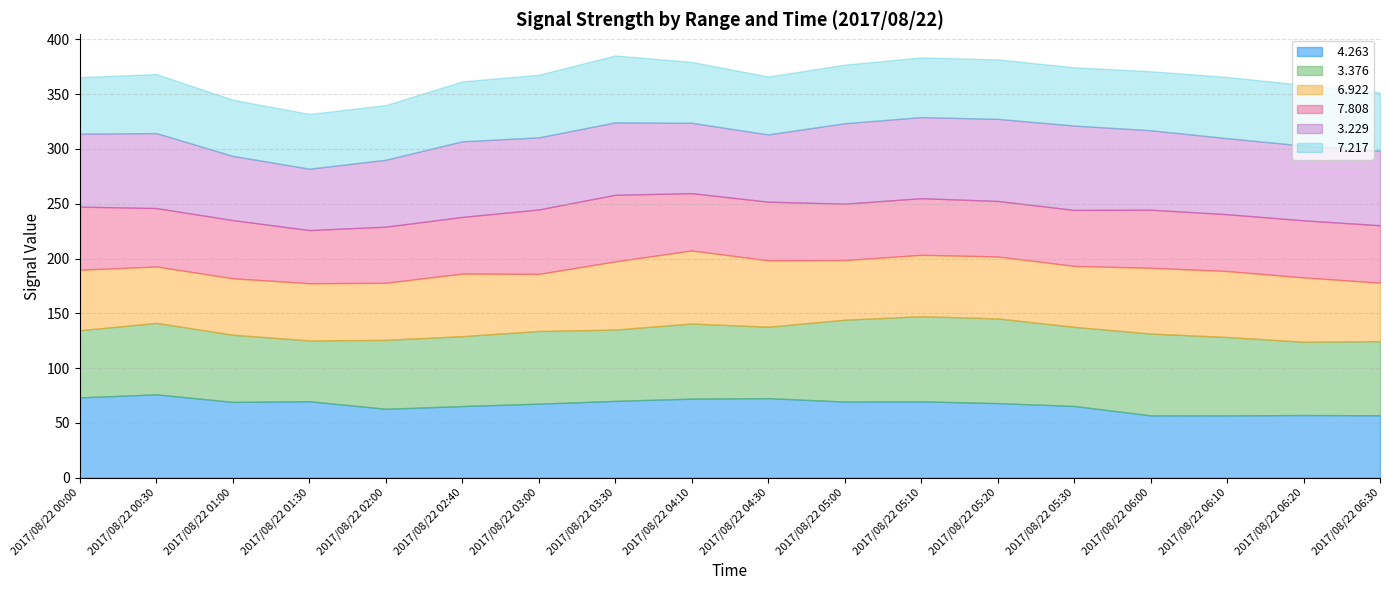

How many interior local valleys does the   3.229 series have?

3